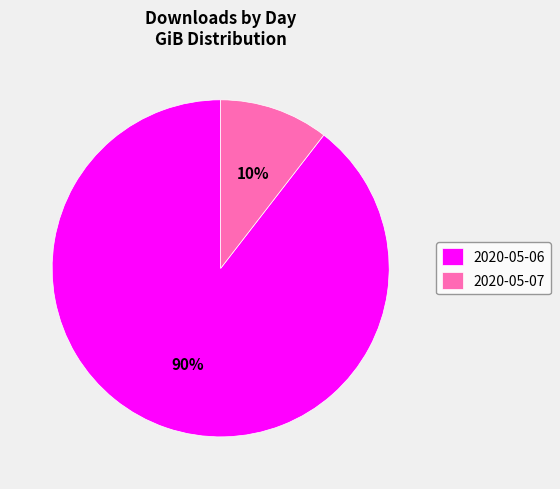

Do 2020-05-06 and 2020-05-07 together represent more than half of the pie?

Yes